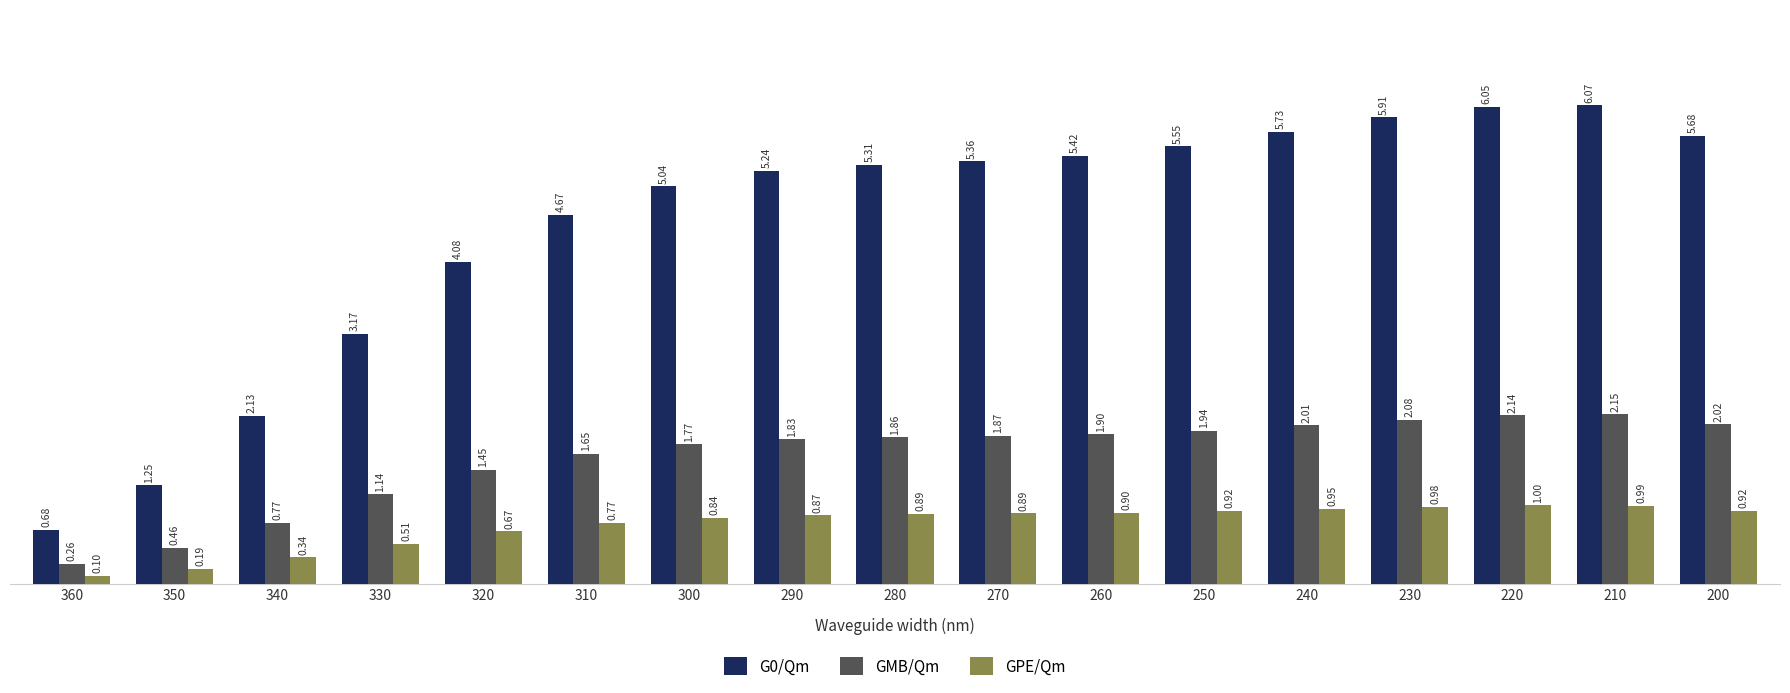

At which label is GPE/Qm closest to 0?

360